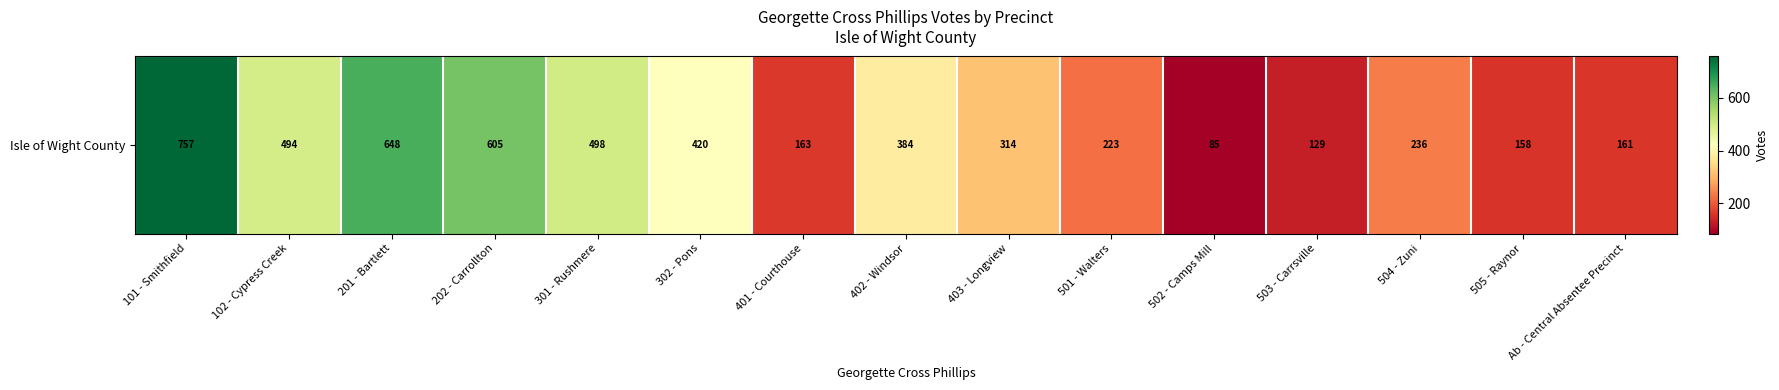

Between 202 - Carrollton and 101 - Smithfield, which is larger?

101 - Smithfield